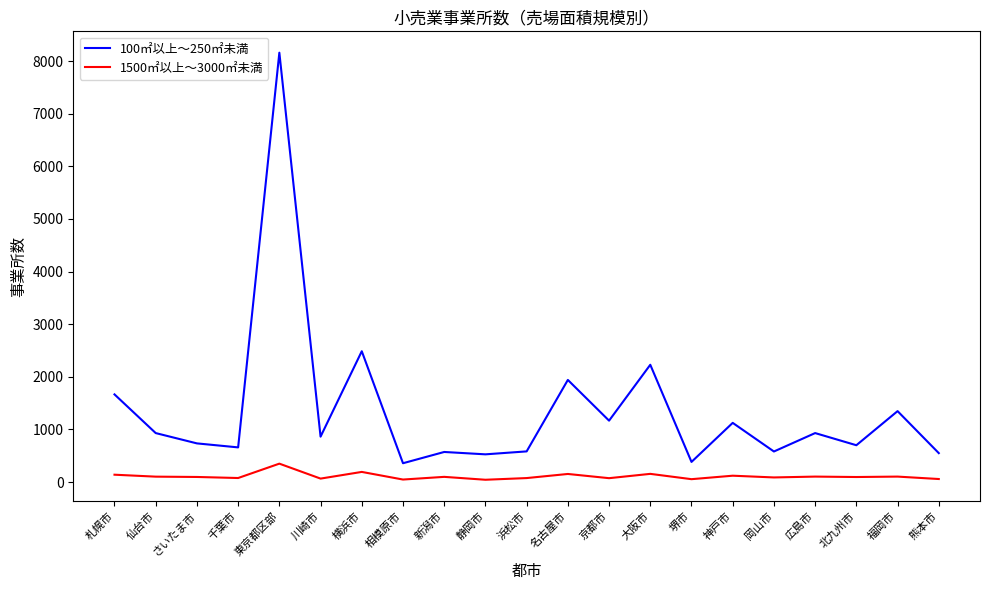

True or false: 1500㎡以上～3000㎡未満 and 100㎡以上～250㎡未満 cross at least once.

False